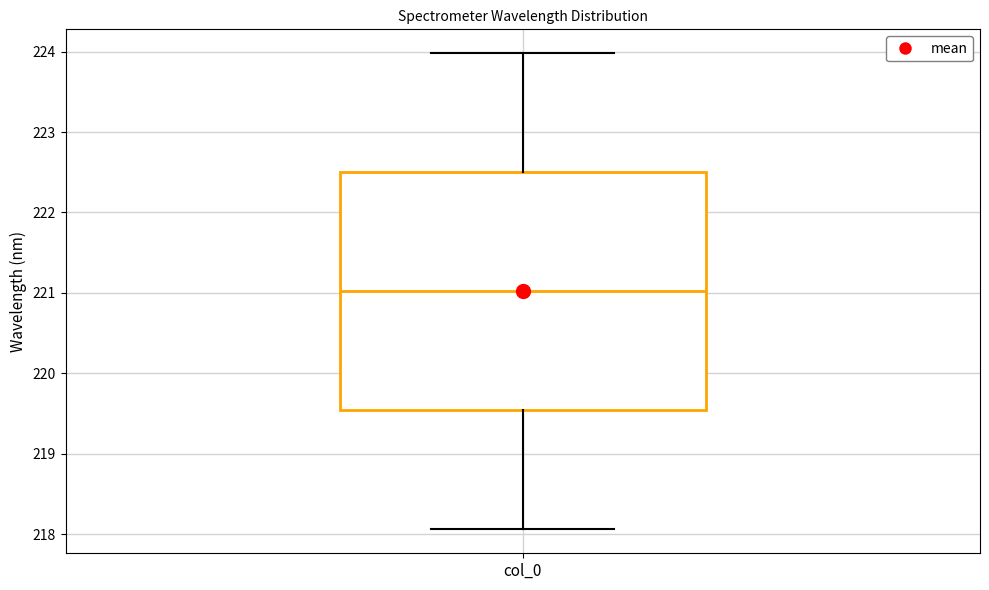

Where does the median line of the box for col_0 sit on the y-axis? The values are not printed on the chart, so give them approximately, as read against the axis.

221.0